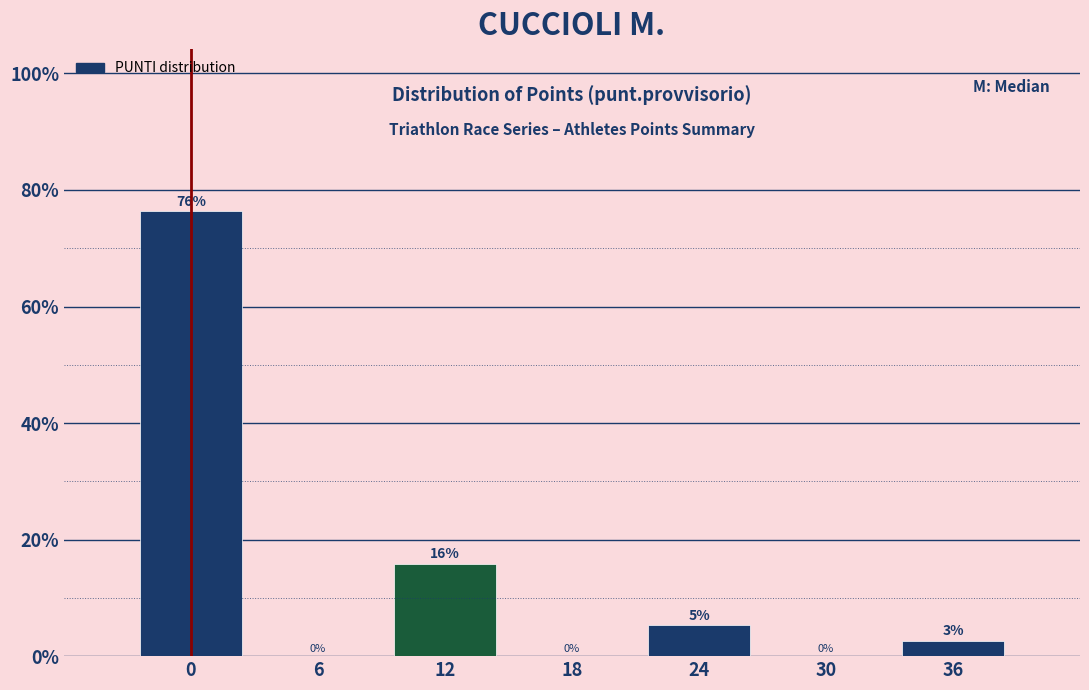

Where is the data nearest to the value 38?

12